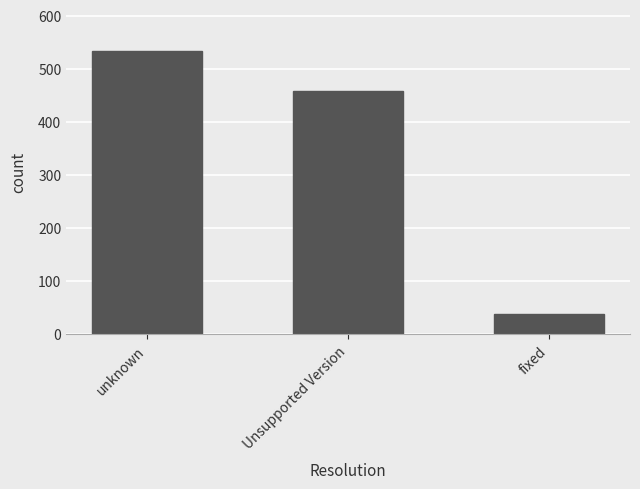

Are the bars horizontal?

No